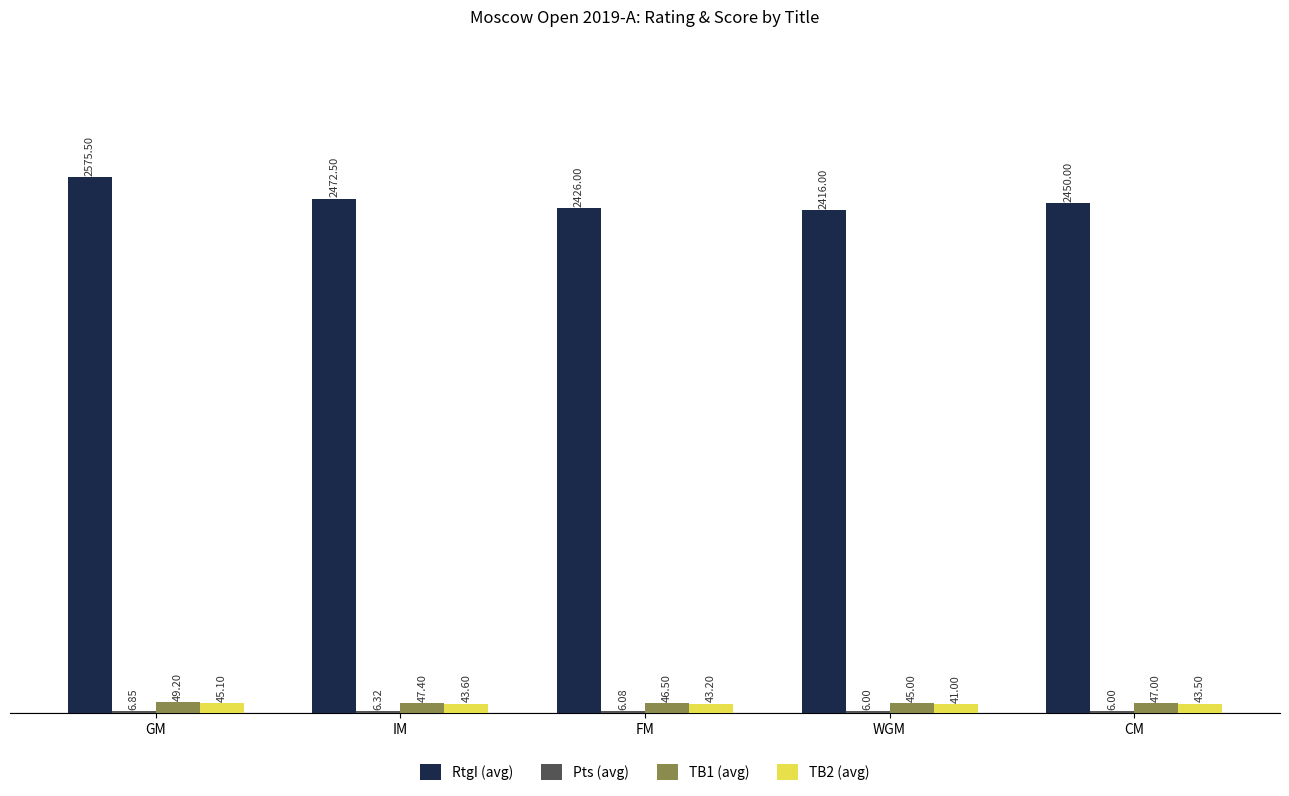

At which label is TB1 (avg) closest to 47?

CM